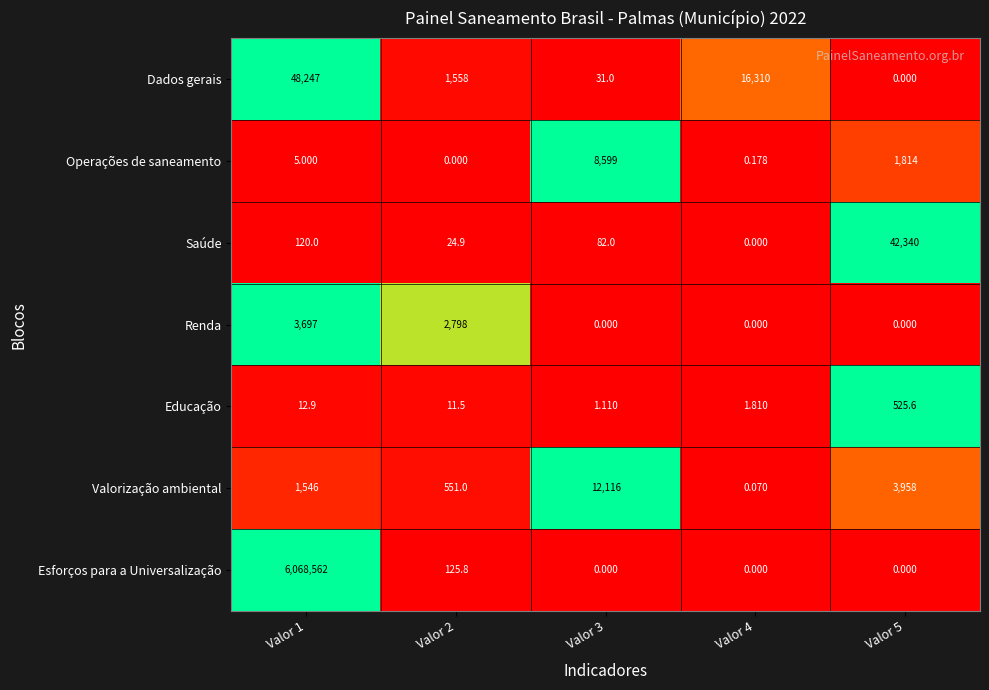

Which series changed the most between Valor 3 and Valor 5?

Saúde